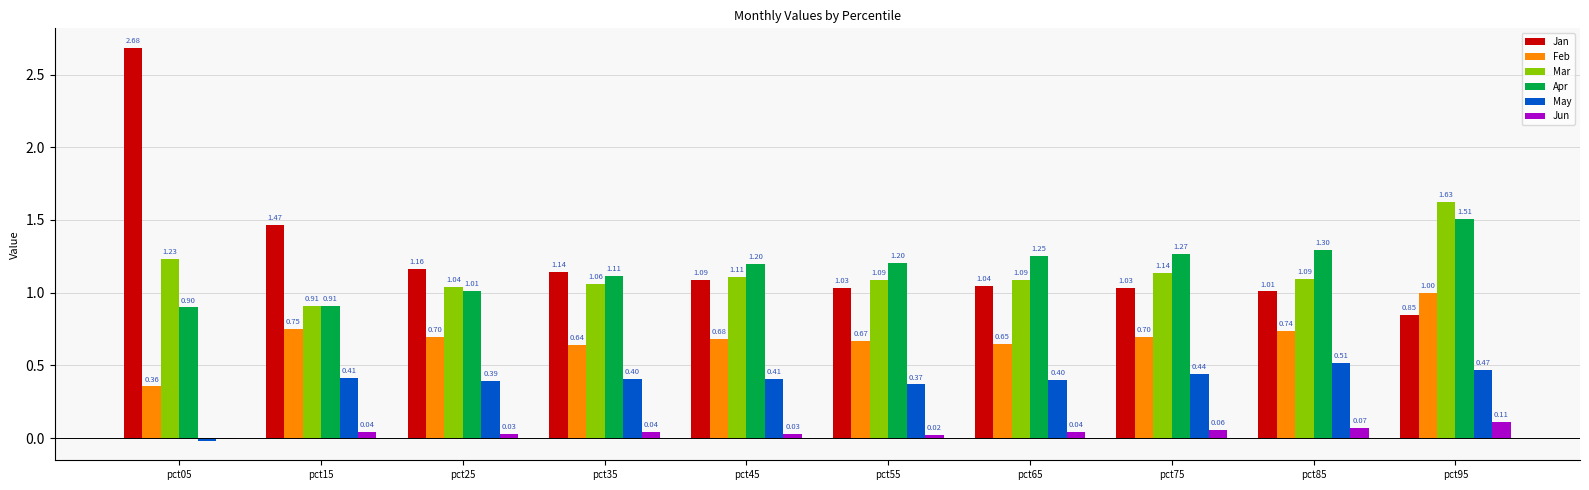

What are all the series names shown in the legend?

Jan, Feb, Mar, Apr, May, Jun